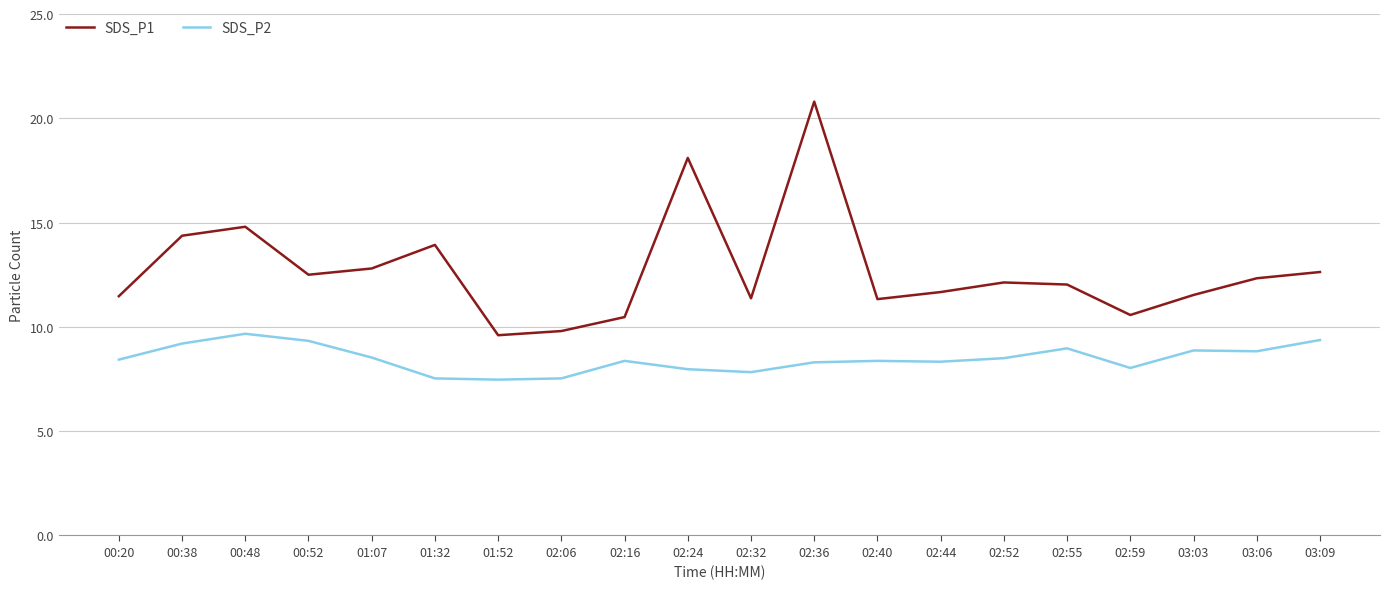

Which series has the widest spread of values?

SDS_P1